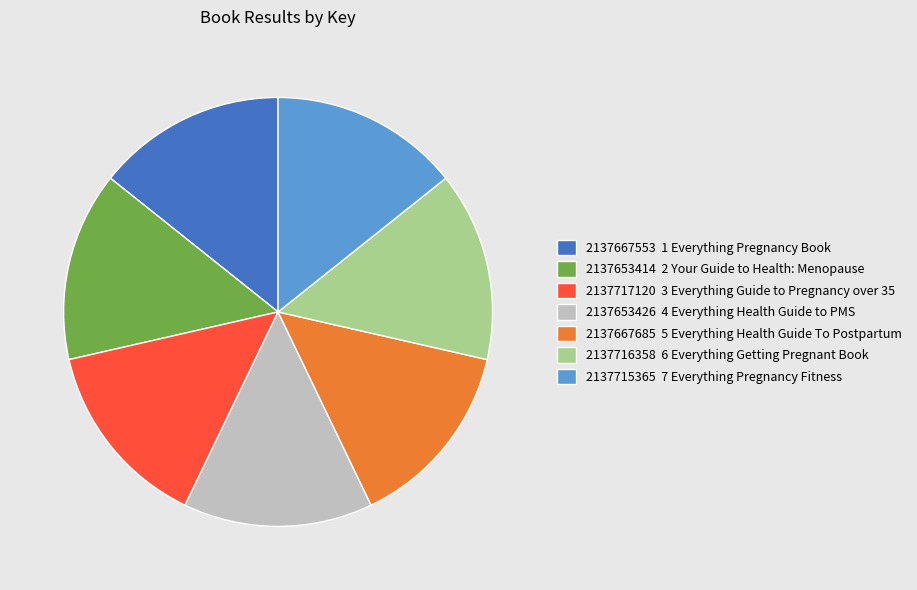

Approximately how many times larger is the value at 2137667685 5 Everything Health Guide To Postpartum compared to 2137715365 7 Everything Pregnancy Fitness?

1.0